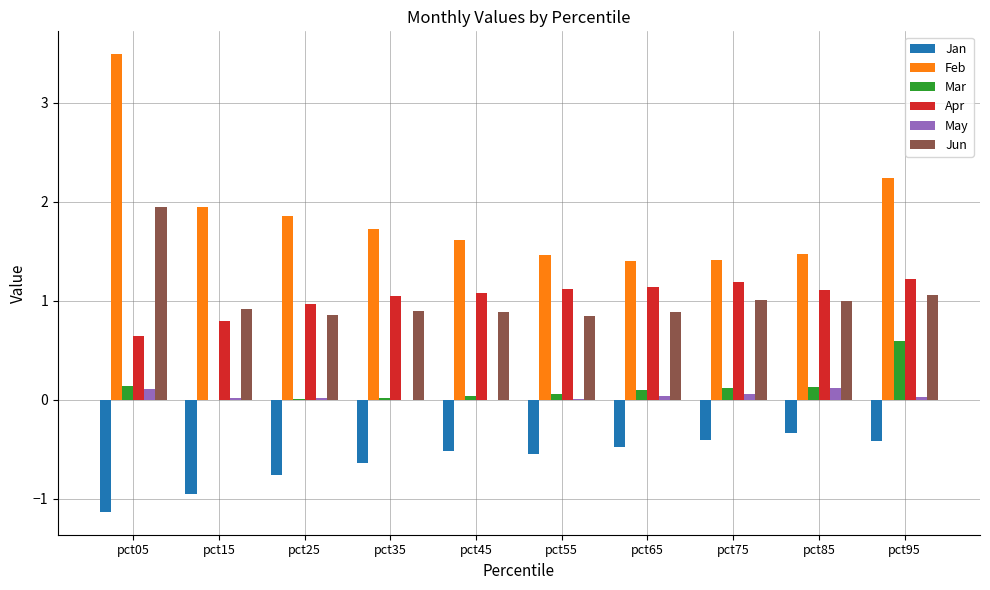

The May series shows 0.0 at pct55. True or false?

True